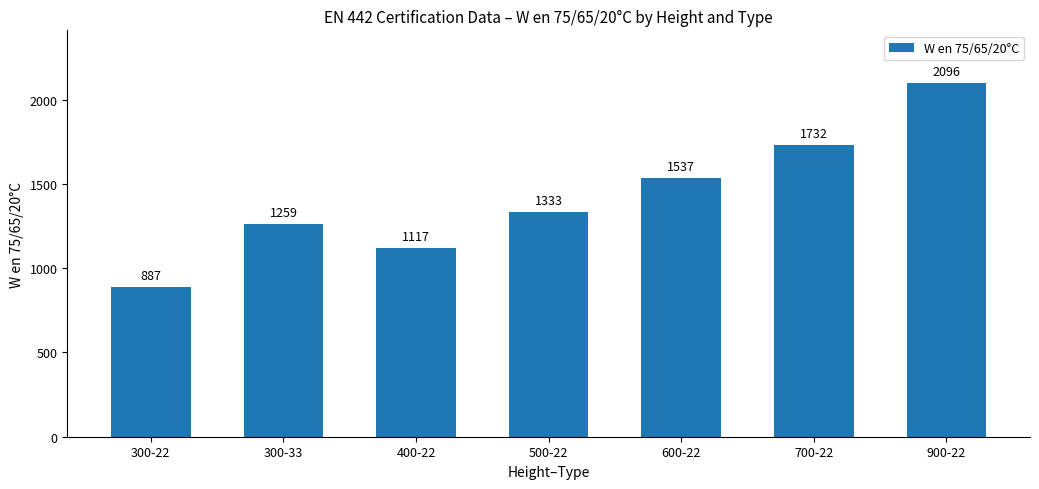

List the labels in order of value, smallest first.

300-22, 400-22, 300-33, 500-22, 600-22, 700-22, 900-22